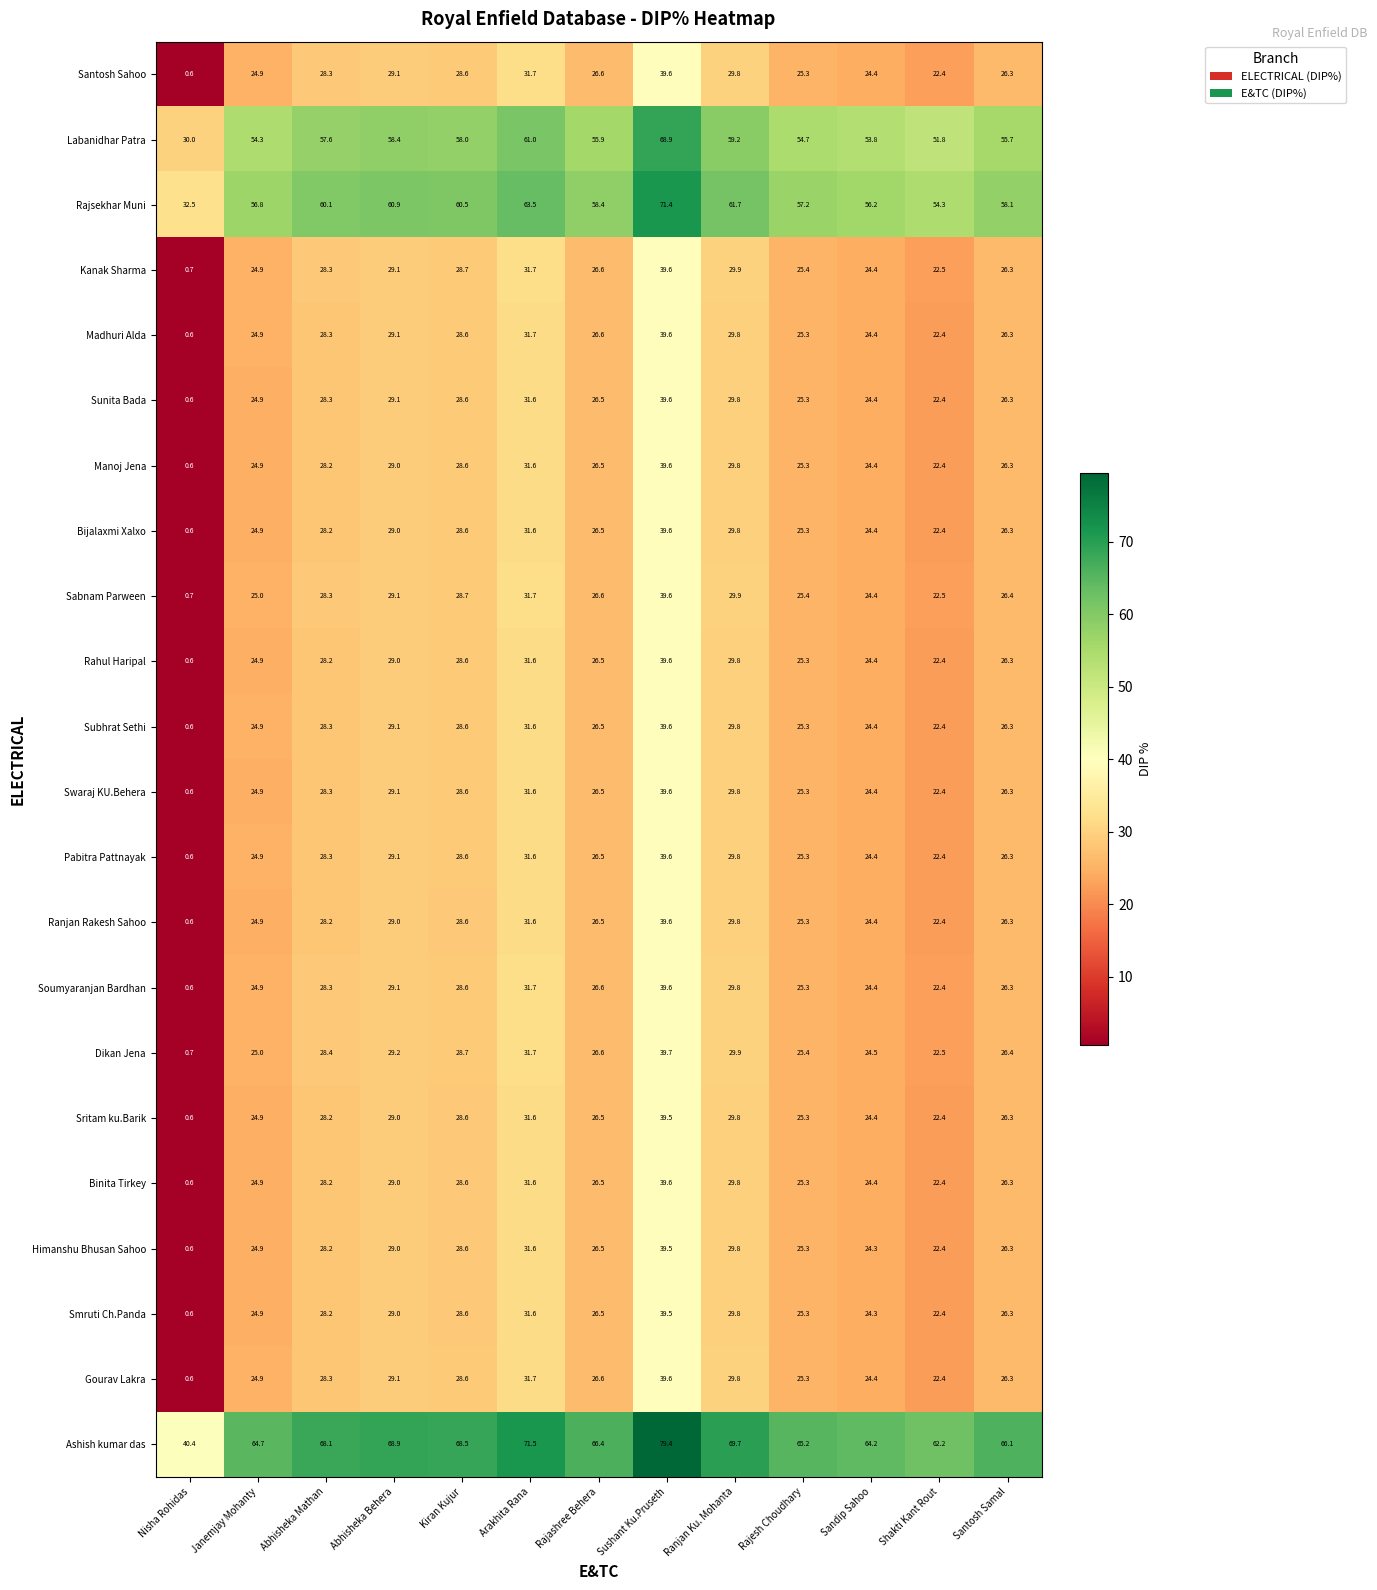

What value does the Gourav Lakra series have at Sushant Ku.Pruseth?

39.6